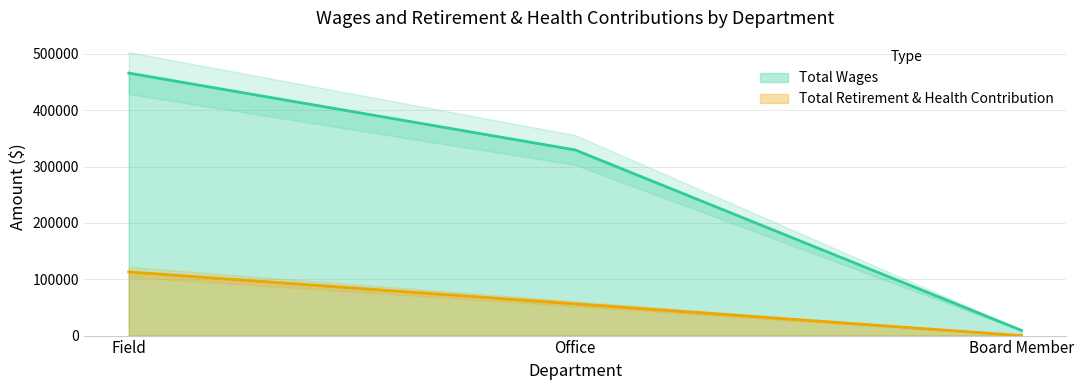

True or false: Total Retirement & Health Contribution has a value of 63755 at Board Member.

False